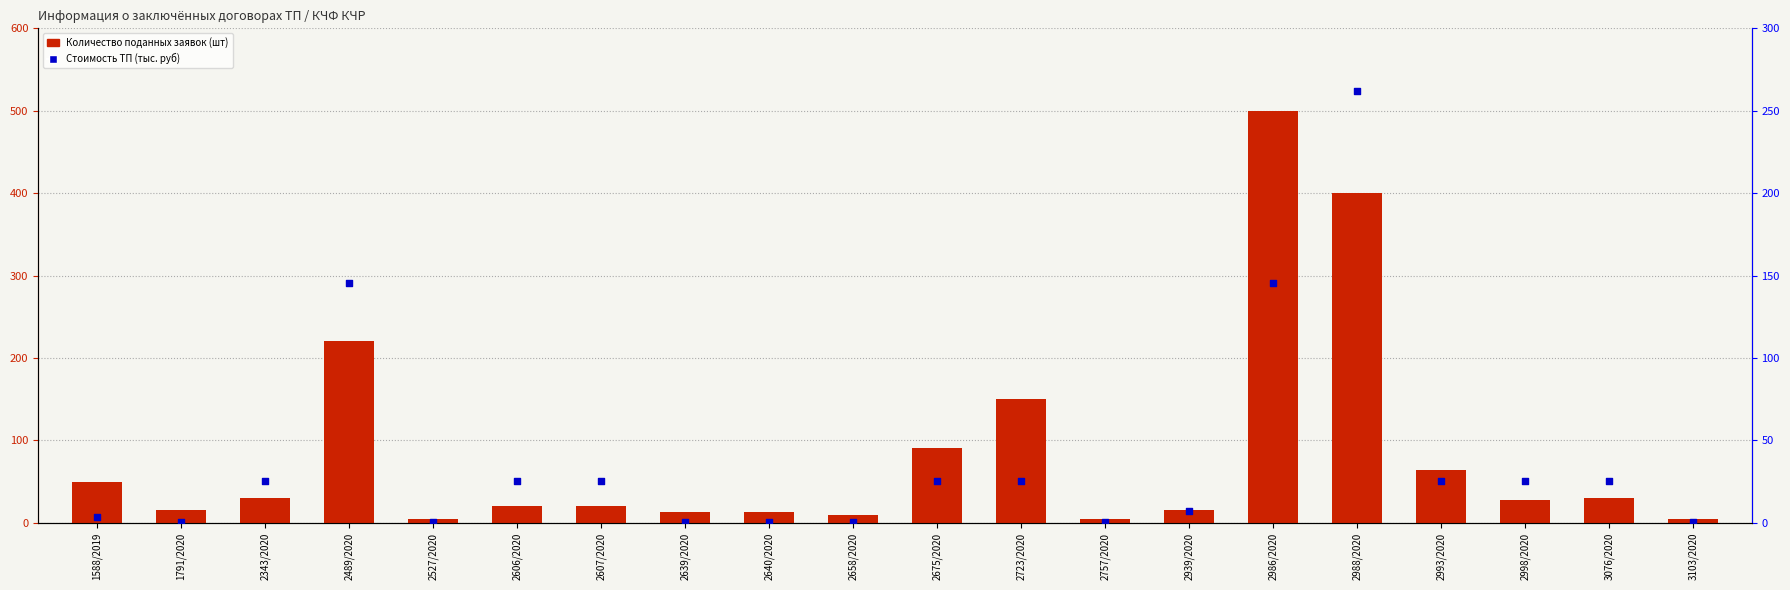

Which series has the widest spread of Y values?

Количество поданных заявок (шт)